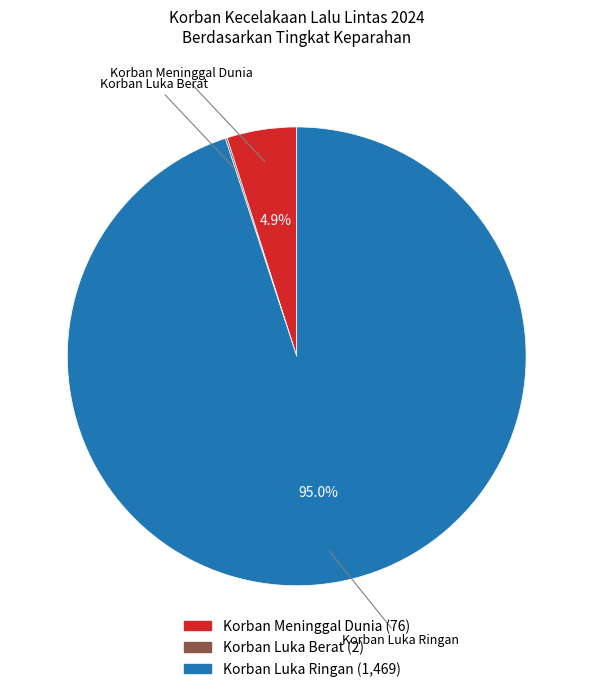

What percentage is NOT represented by Korban Luka Ringan?

5.0%